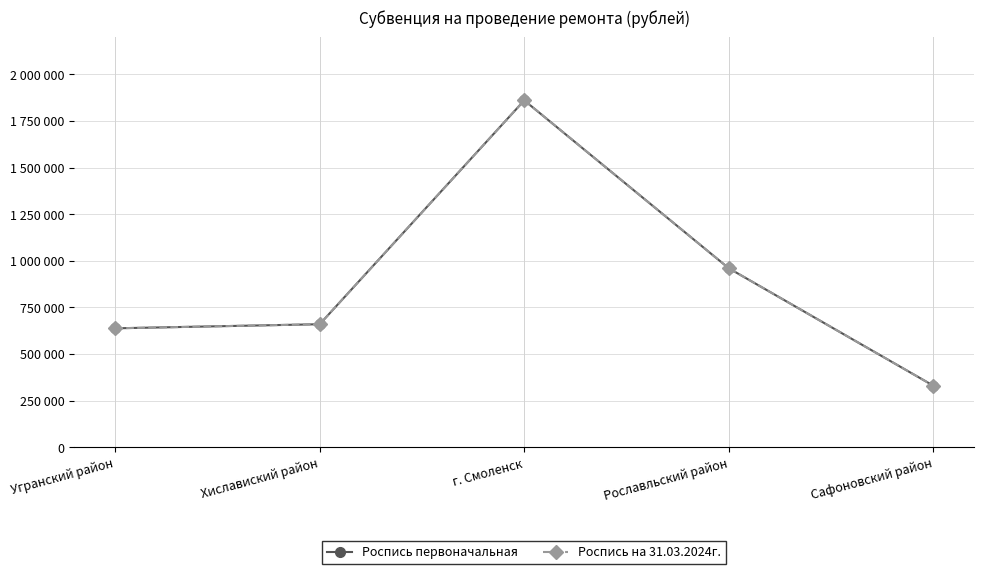

True or false: Роспись первоначальная and Роспись на 31.03.2024г. intersect in this chart.

False